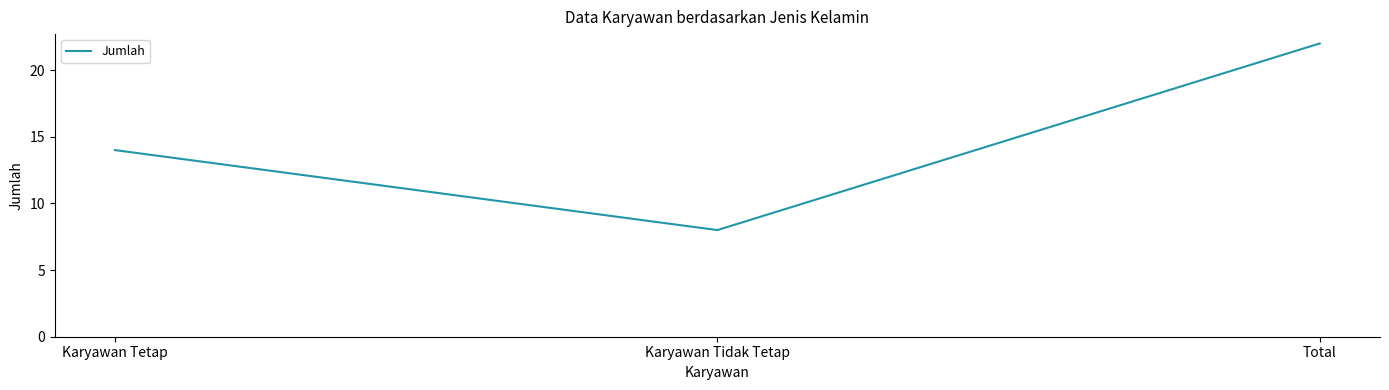

What position from the right is Karyawan Tetap?

3